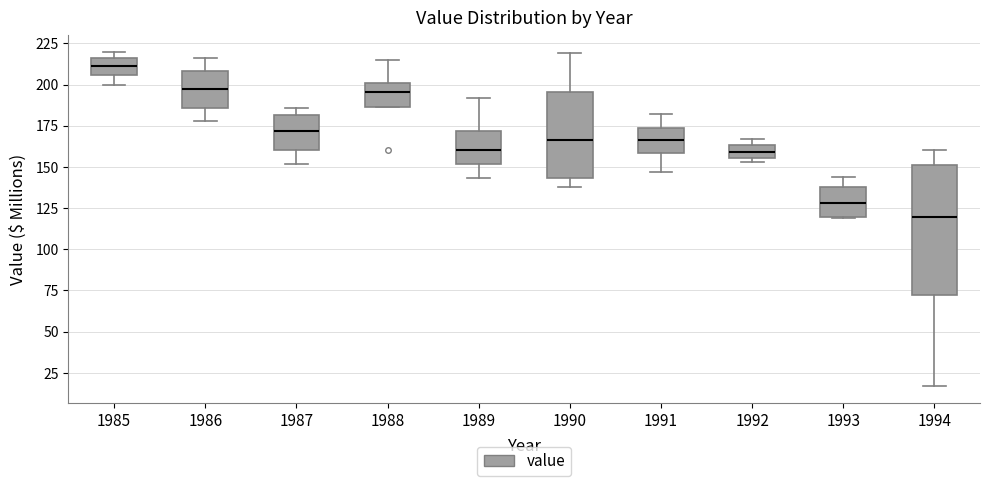

Reading left to right, transcribe this box plot: for each box, give where its median line is, the range the box spans, and where its two whiskers end, as read against the y-axis. The values are not printed on the chart, so give them approximately, as read against the axis.

1985: median 210, box 205 to 215, whiskers 200 to 220
1986: median 195, box 185 to 210, whiskers 180 to 215
1987: median 170, box 160 to 180, whiskers 150 to 185
1988: median 195, box 185 to 200, whiskers 185 to 215
1989: median 160, box 150 to 170, whiskers 145 to 190
1990: median 165, box 145 to 195, whiskers 140 to 220
1991: median 165, box 160 to 175, whiskers 145 to 180
1992: median 160, box 155 to 165, whiskers 155 (just below the box's lower edge) to 165 (just above the box's upper edge)
1993: median 130, box 120 to 140, whiskers 120 to 145
1994: median 120, box 75 to 150, whiskers 15 to 160